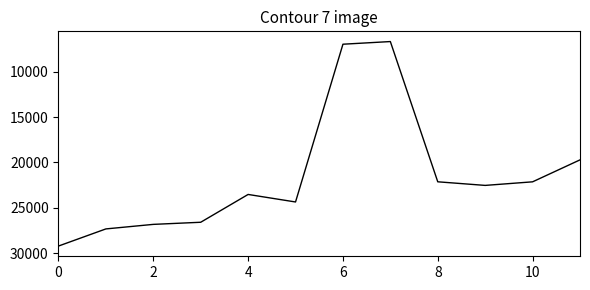

What is the greatest value displayed?

29186